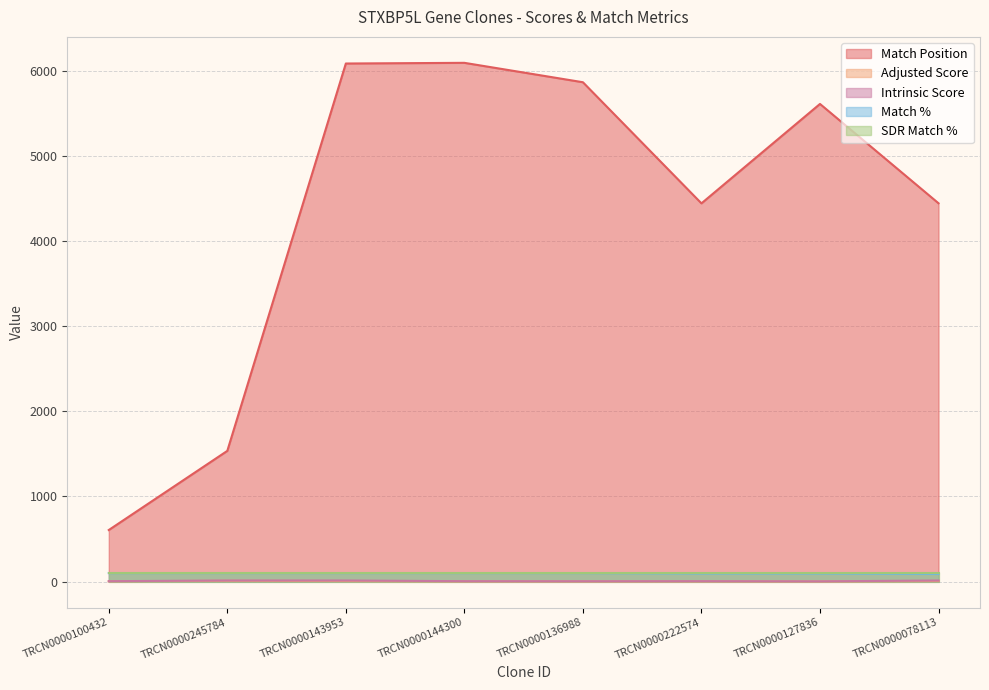

What is the greatest value displayed?

6095.0